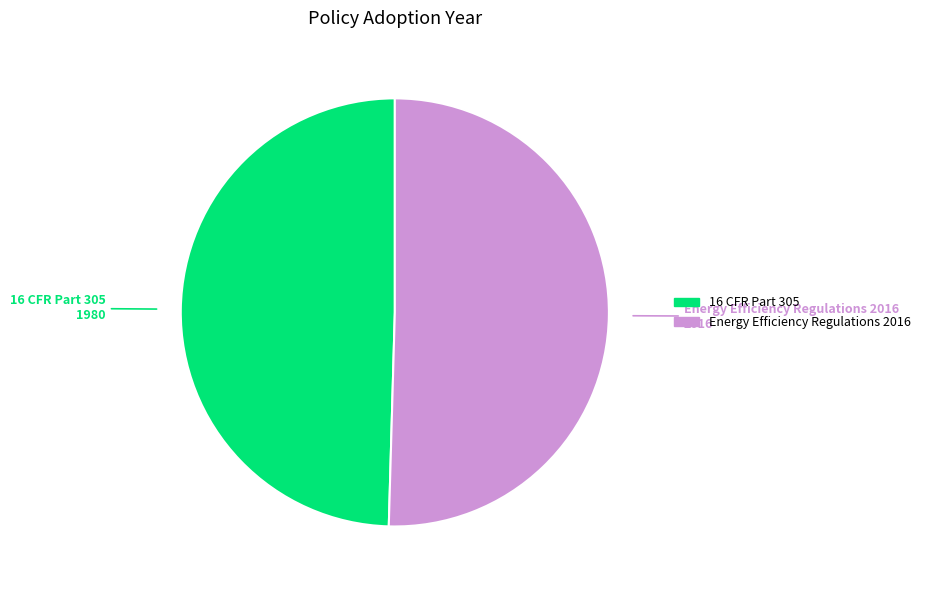

Is there a majority slice in this chart?

Yes